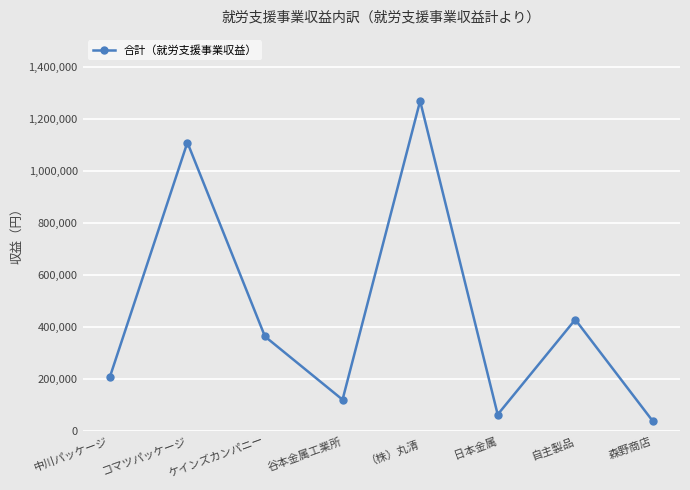

Reading left to right, what are all the values shown in this chart?

208656	1110389	364886	122000	1269985	64900	429900	39278